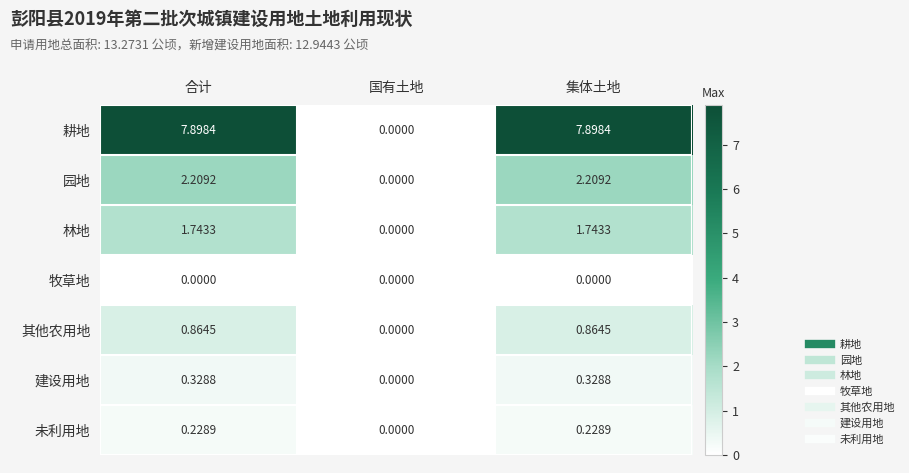

Where does the 耕地 series first go above 7?

合计